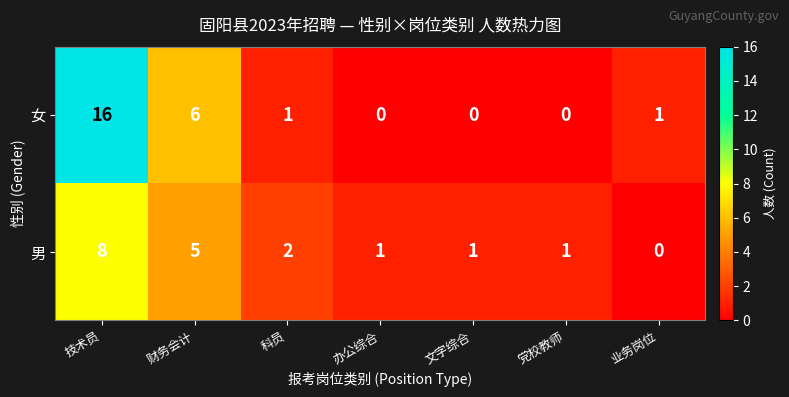

Which series has the largest range (max minus min)?

女